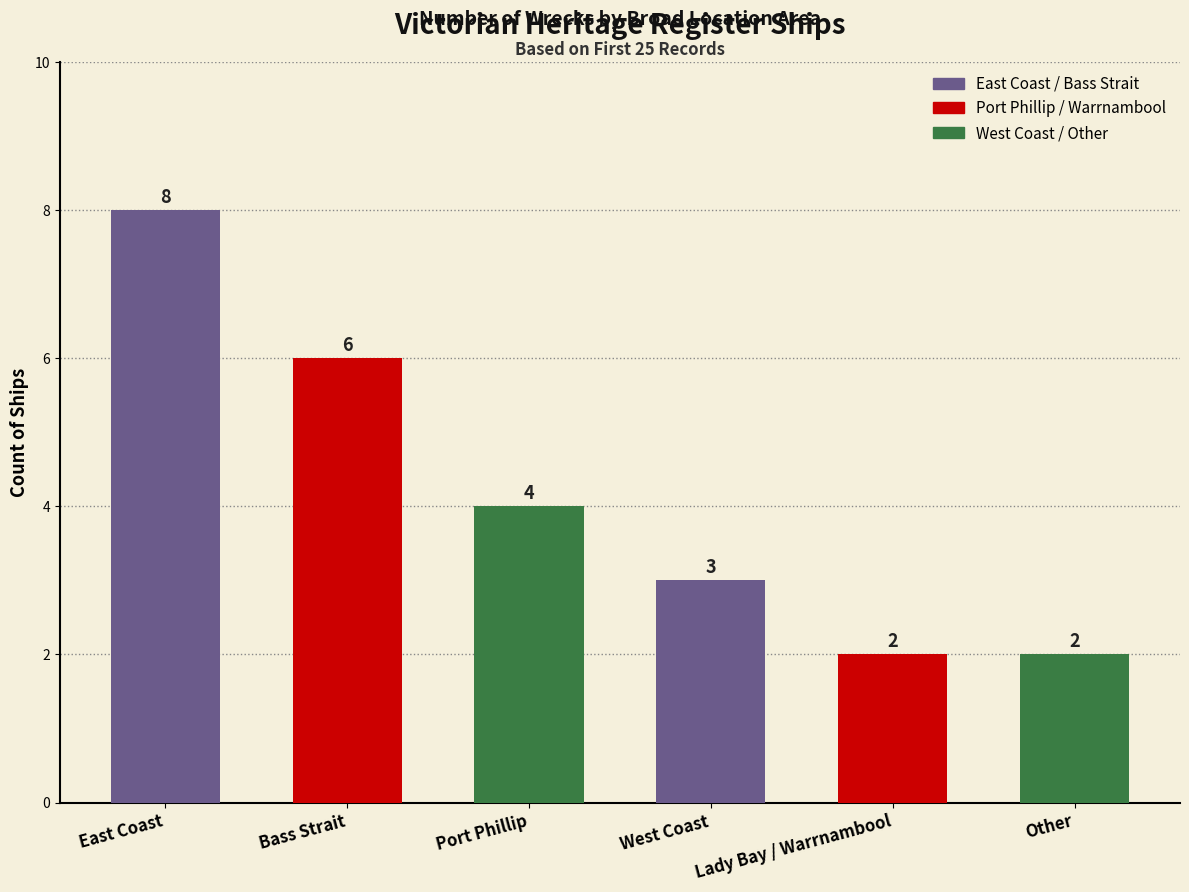

Which label corresponds to the largest value in the chart?

East Coast